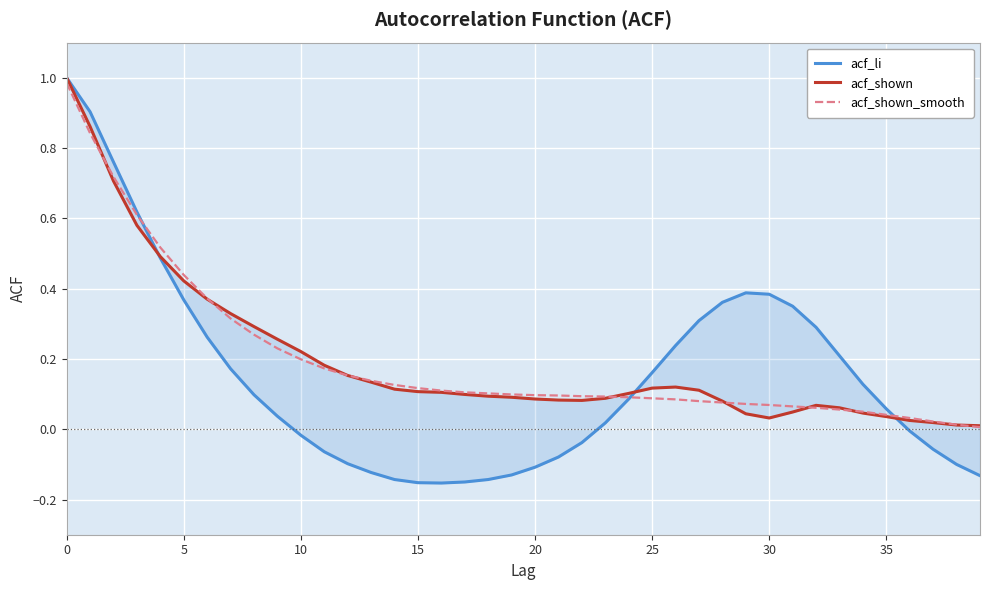

What is the approximate value of acf_shown_smooth at 13?

0.1